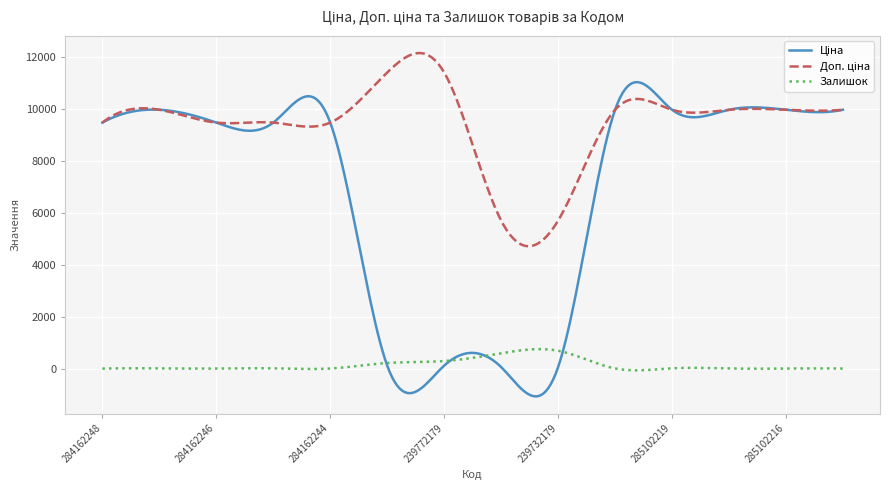

How many lines are shown in the chart?

3